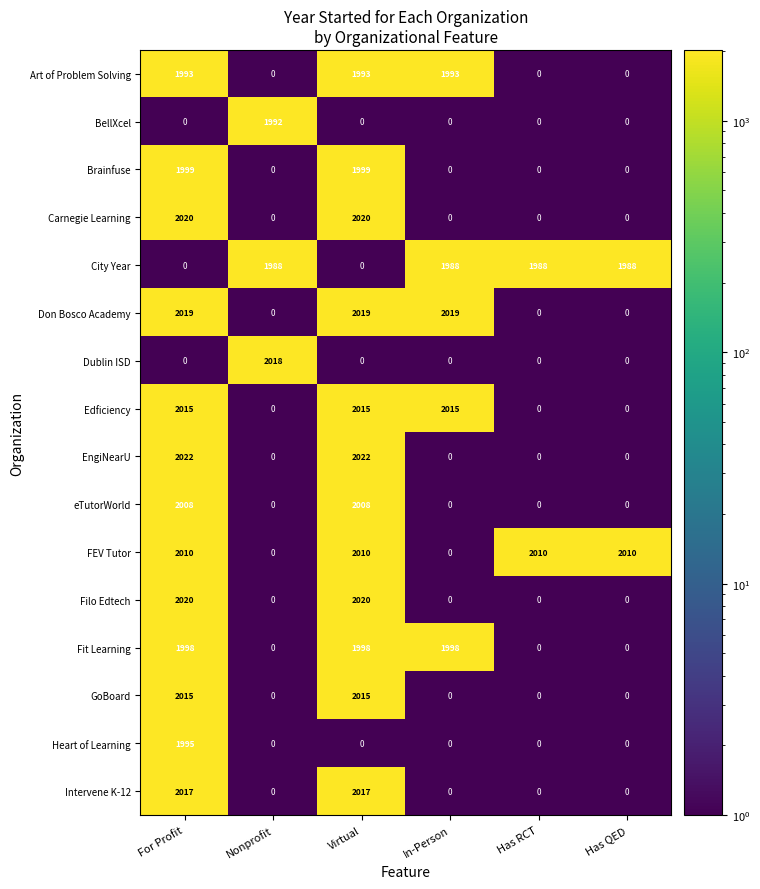

Which series has the largest range (max minus min)?

EngiNearU